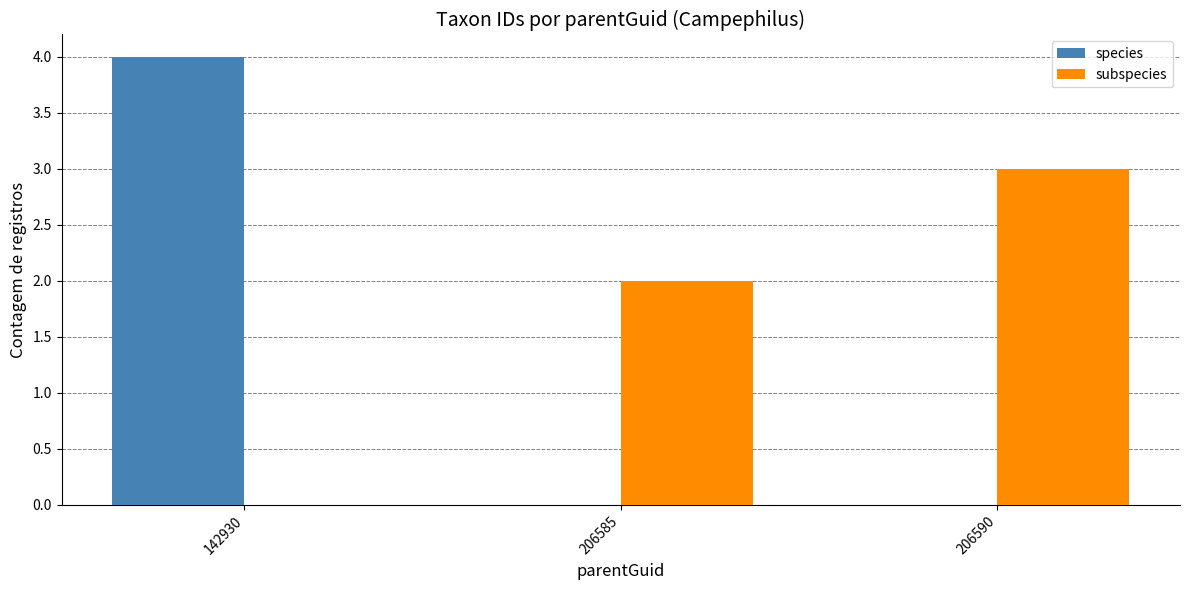

What is the approximate value of subspecies at 206590?

3